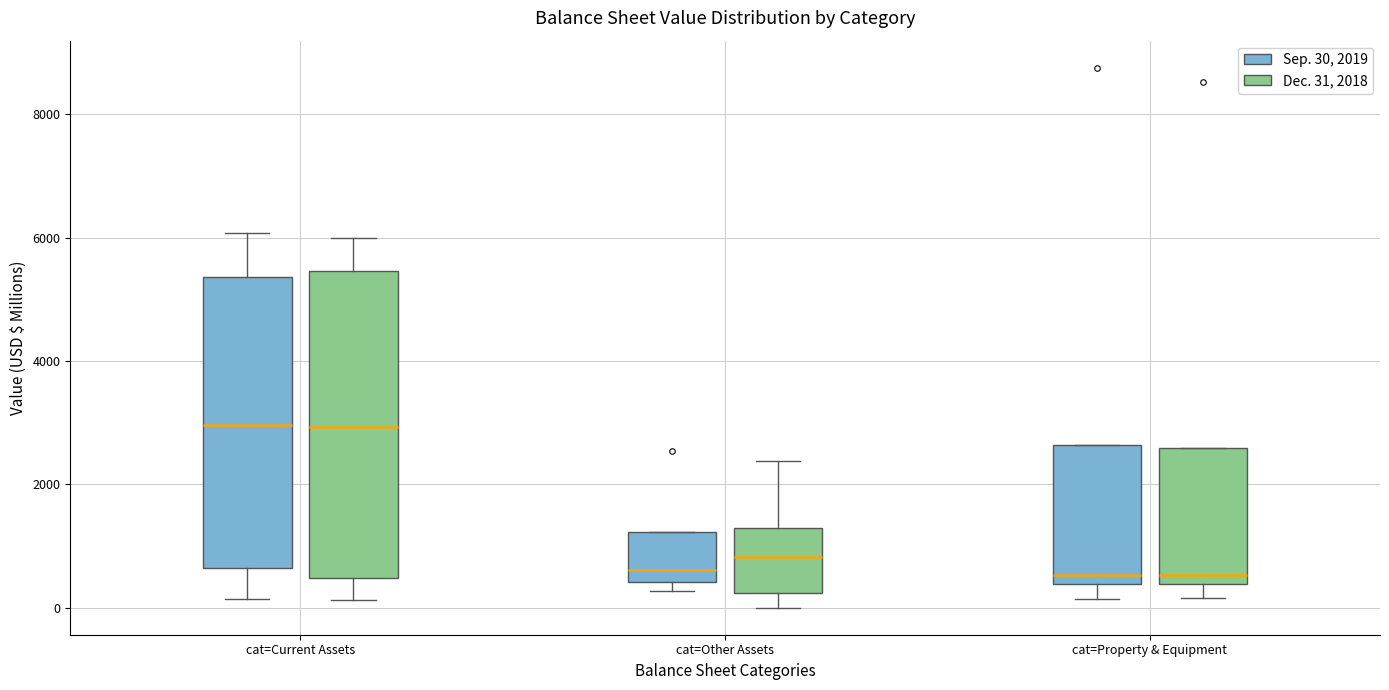

Reading left to right, read every box against the y-axis: the position of its median line, the range the box covers, and the ends of its whiskers. The values are not printed on the chart, so give them approximately, as read against the axis.

cat=Current Assets (Sep. 30, 2019): median 3000, box 600 to 5400, whiskers 200 to 6000
cat=Current Assets (Dec. 31, 2018): median 3000, box 400 to 5400, whiskers 200 to 6000
cat=Other Assets (Sep. 30, 2019): median 600, box 400 to 1200, whiskers 200 to 1200
cat=Other Assets (Dec. 31, 2018): median 800, box 200 to 1200, whiskers 0 to 2400
cat=Property & Equipment (Sep. 30, 2019): median 600, box 400 to 2600, whiskers 200 to 2600
cat=Property & Equipment (Dec. 31, 2018): median 600, box 400 to 2600, whiskers 200 to 2600